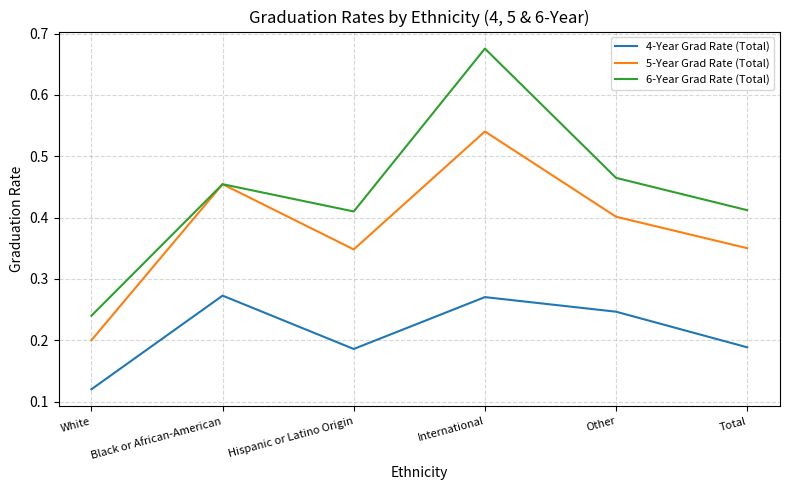

What position from the right is White?

6